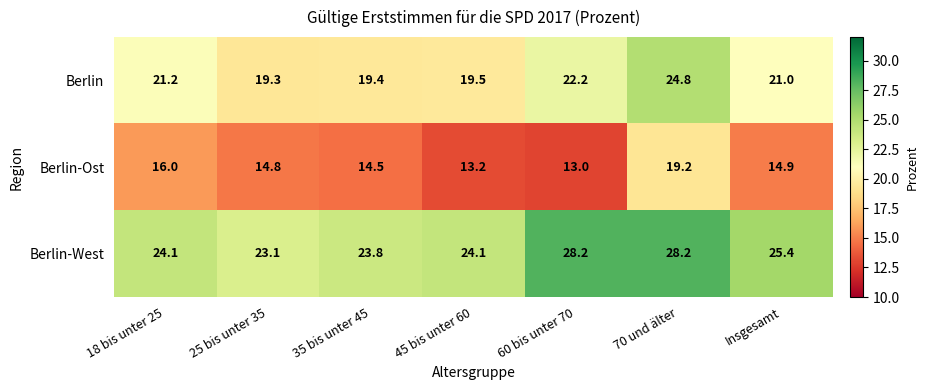

Reading left to right, extract all data points from this chart.

Berlin: 21.2	19.3	19.4	19.5	22.2	24.8	21.0
Berlin-Ost: 16.0	14.8	14.5	13.2	13.0	19.2	14.9
Berlin-West: 24.1	23.1	23.8	24.1	28.2	28.2	25.4